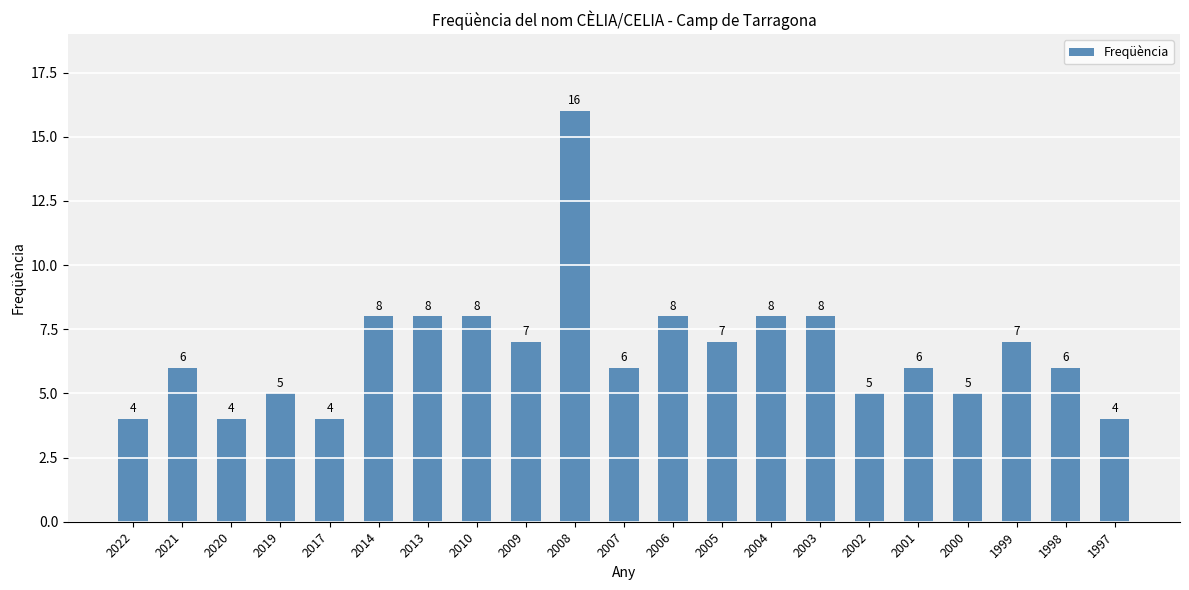

How many bars are there in total?

21